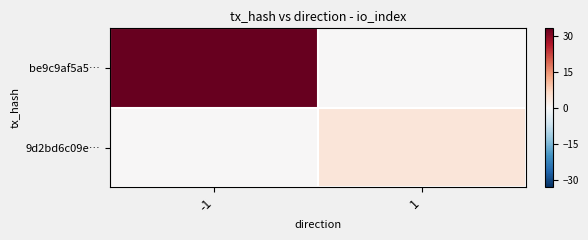

Which series changed the most between -1 and 1?

be9c9af5a5…